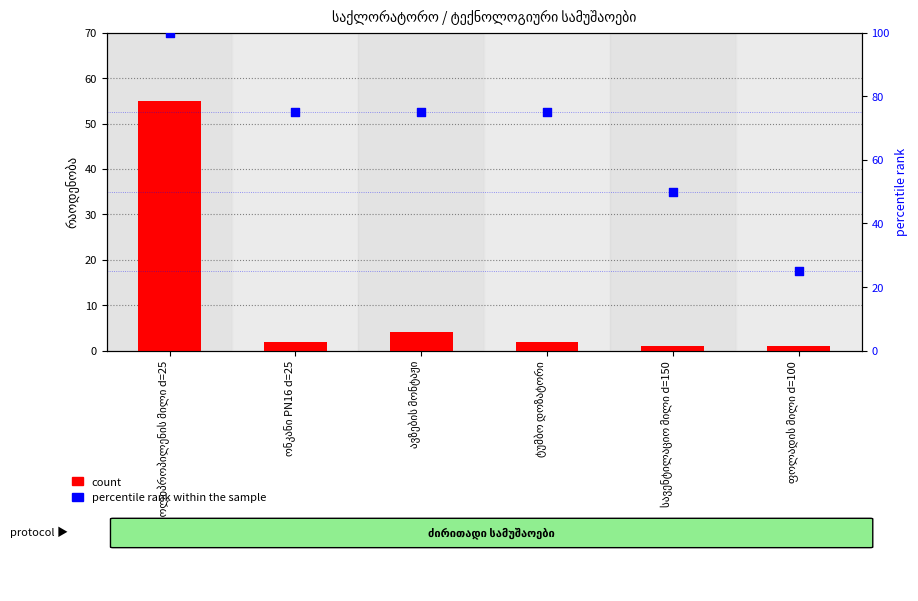

At how many categories does at least one series exceed 58?

4